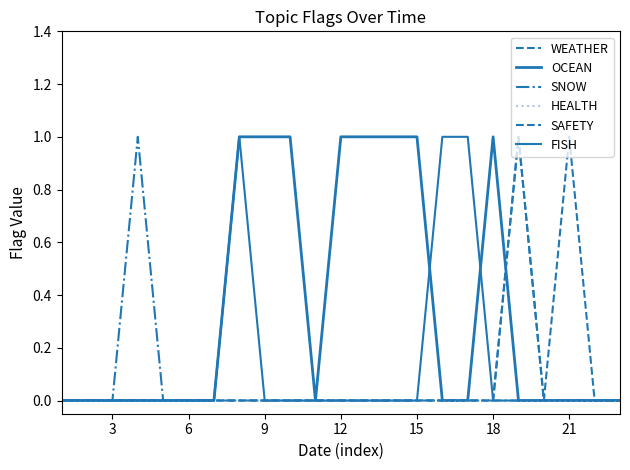

Reading left to right, list all the values displayed in this chart.

WEATHER: 0	0	0	0	0	0	0	0	0	0	0	0	0	0	0	0	0	0	1	0	0	0	0
OCEAN: 0	0	0	0	0	0	0	1	1	1	0	1	1	1	1	0	0	1	0	0	0	0	0
SNOW: 0	0	0	1	0	0	0	0	0	0	0	0	0	0	0	0	0	0	0	0	0	0	0
HEALTH: 0	0	0	0	0	0	0	0	0	0	0	0	0	0	0	0	0	0	0	0	0	0	0
SAFETY: 0	0	0	0	0	0	0	0	0	0	0	0	0	0	0	0	0	0	1	0	1	0	0
FISH: 0	0	0	0	0	0	0	1	0	0	0	0	0	0	0	1	1	0	0	0	0	0	0